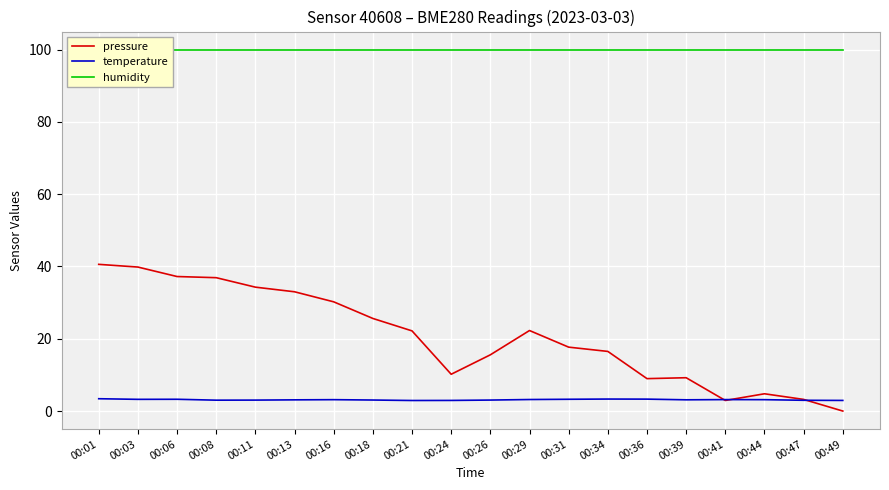

At which label does pressure reach its peak?

00:01